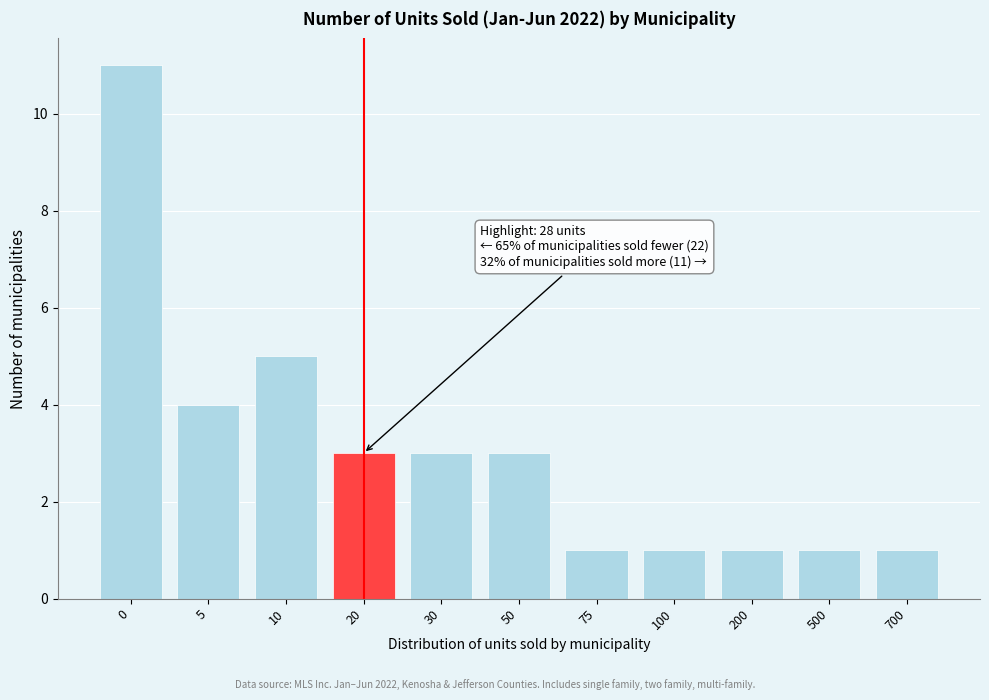

Reading right to left, extract all data points from this chart.

1	1	1	1	1	3	3	3	5	4	11